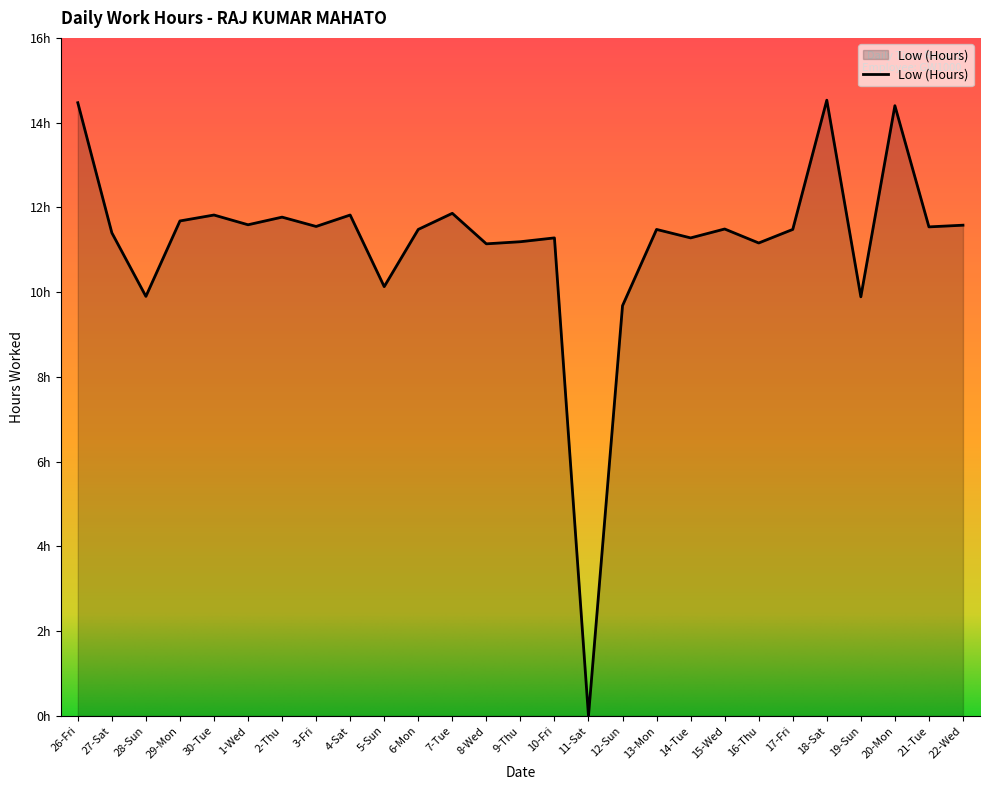

Is this an area chart (filled region under the line)?

Yes